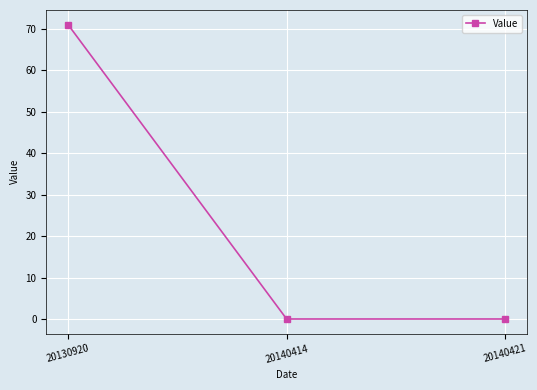

What is the difference between the maximum and minimum values?

71